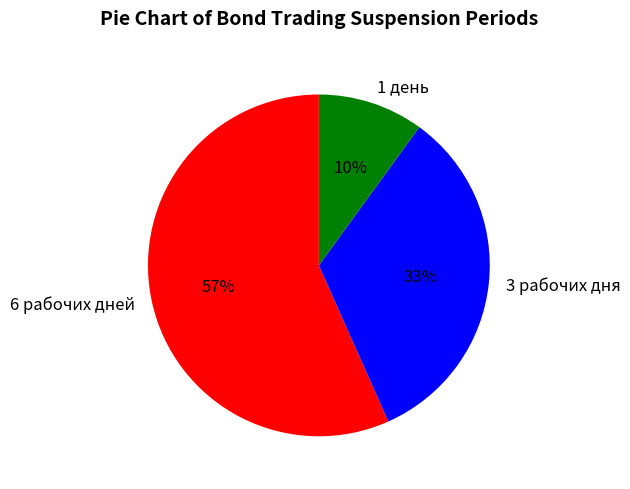

How many segments does this pie chart have?

3